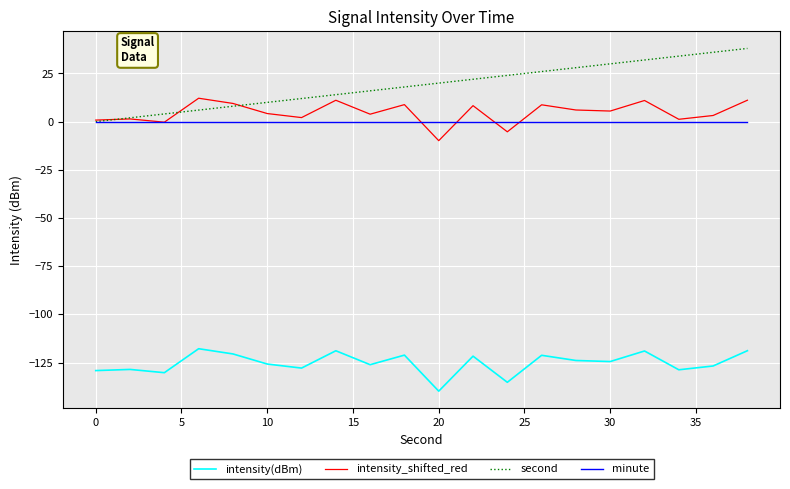

True or false: intensity(dBm) and intensity_shifted_red cross at least once.

False